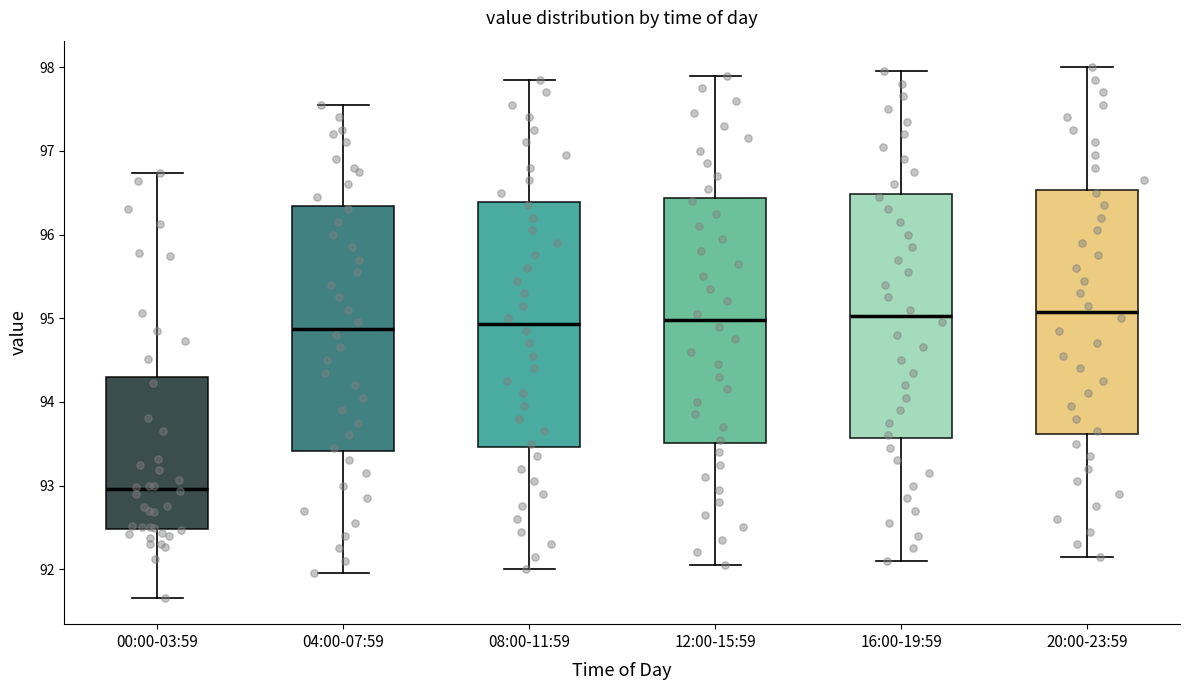

Reading left to right, transcribe this box plot: for each box, give where its median line is, the range the box spans, and where its two whiskers end, as read against the y-axis. The values are not printed on the chart, so give them approximately, as read against the axis.

00:00-03:59: median 93.0, box 92.5 to 94.3, whiskers 91.7 to 96.7
04:00-07:59: median 94.9, box 93.4 to 96.3, whiskers 92.0 to 97.6
08:00-11:59: median 94.9, box 93.5 to 96.4, whiskers 92.0 to 97.9
12:00-15:59: median 95.0, box 93.5 to 96.4, whiskers 92.1 to 97.9
16:00-19:59: median 95.0, box 93.6 to 96.5, whiskers 92.1 to 98.0
20:00-23:59: median 95.1, box 93.6 to 96.5, whiskers 92.2 to 98.0